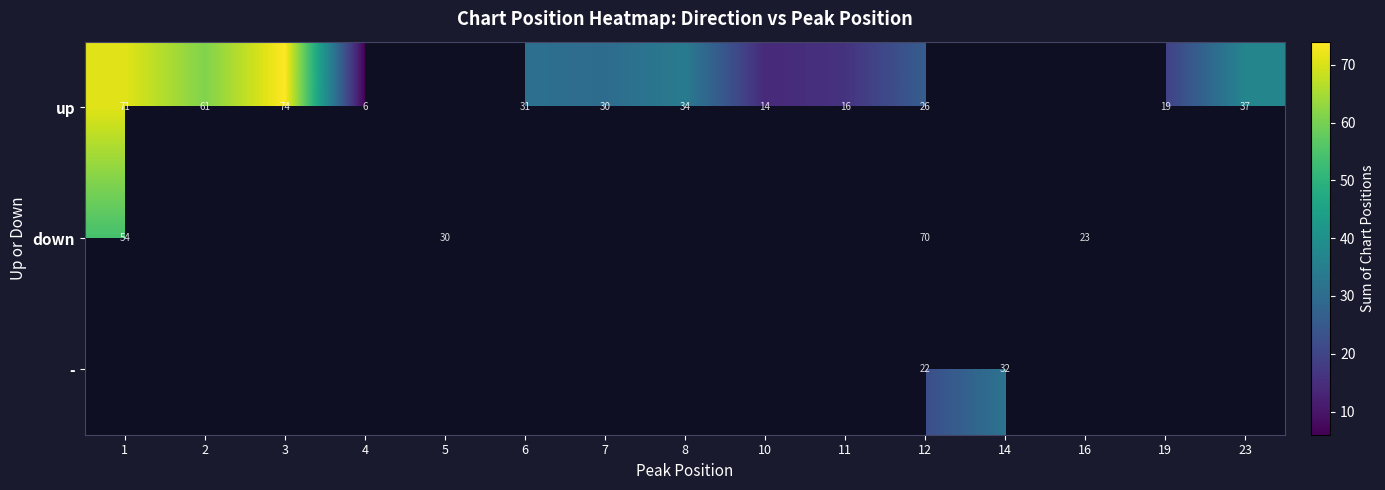

The value of - at 12 is 15. True or false?

False